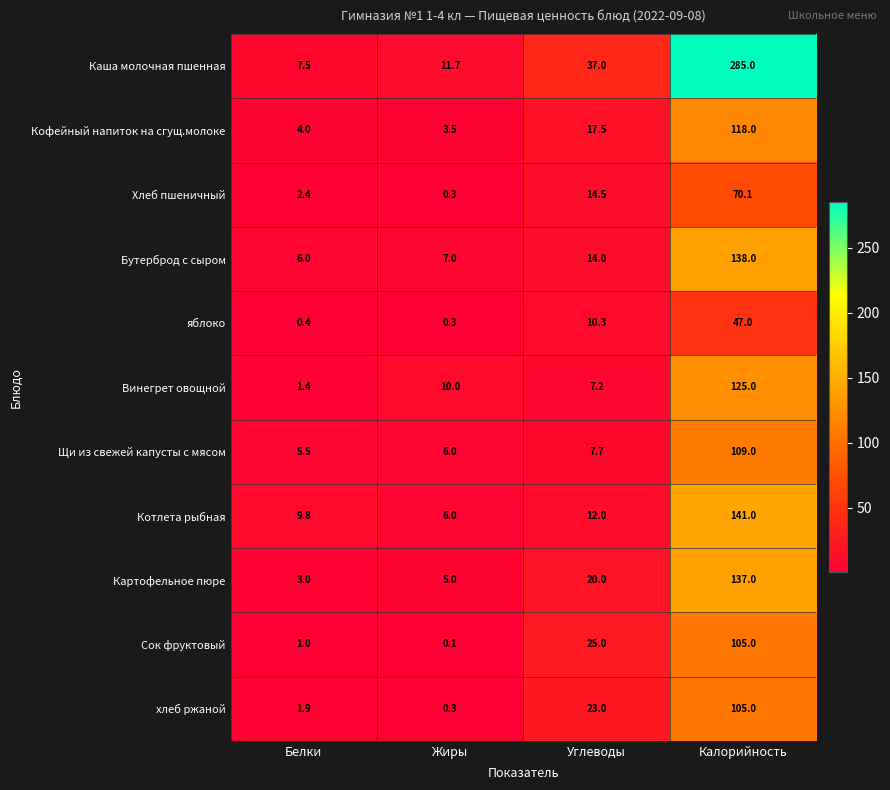

Is it true that Щи из свежей капусты с мясом equals 1.9 at Жиры?

False